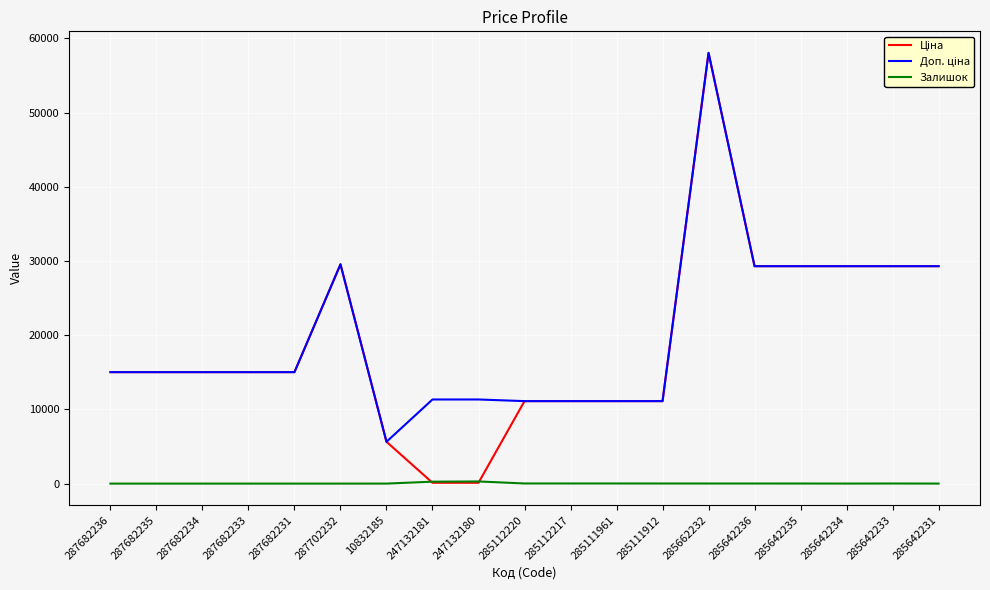

At which category is the sum across all series the highest?

285662232